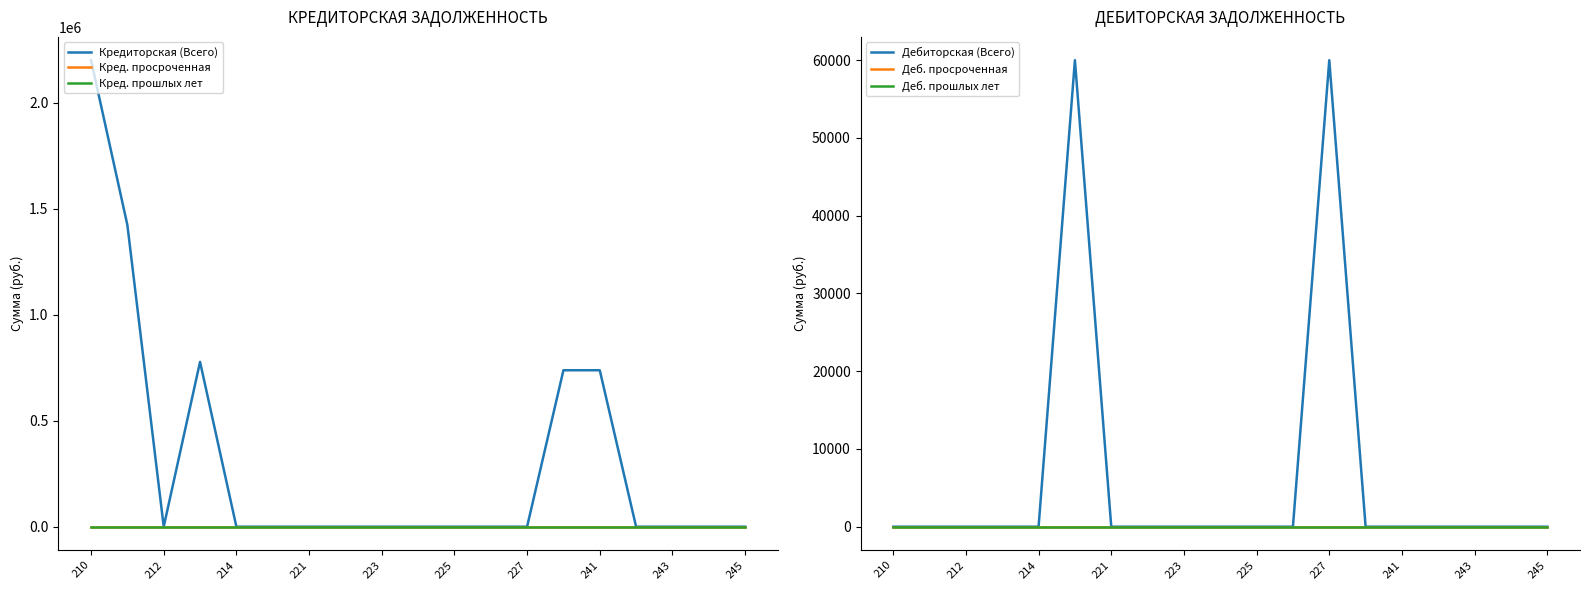

Is the value of Кред. просроченная at 225 greater than the value of Кред. прошлых лет at 212?

No